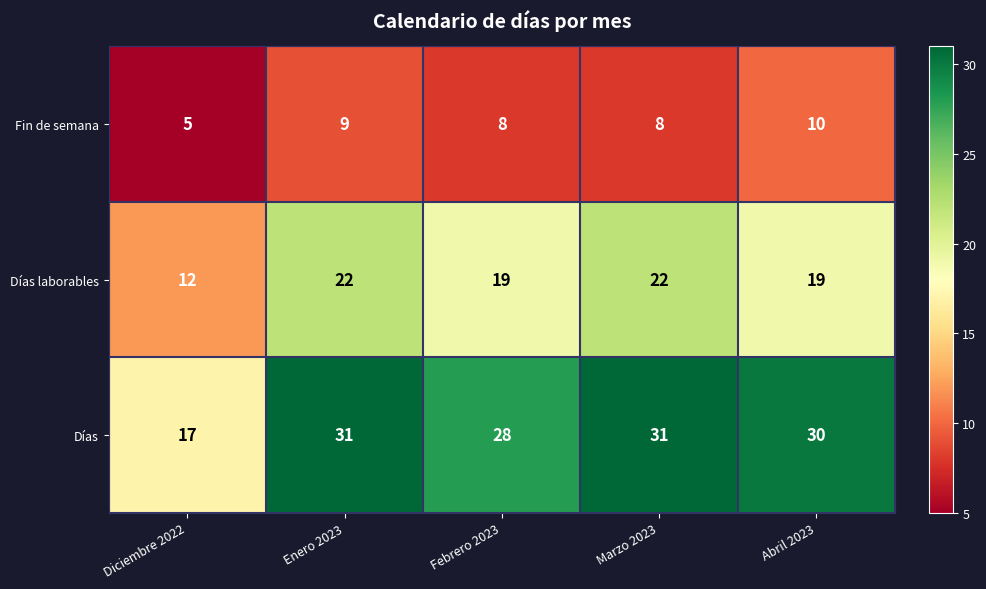

Reading right to left, list all the values displayed in this chart.

Fin de semana: 10	8	8	9	5
Días laborables: 19	22	19	22	12
Días: 30	31	28	31	17